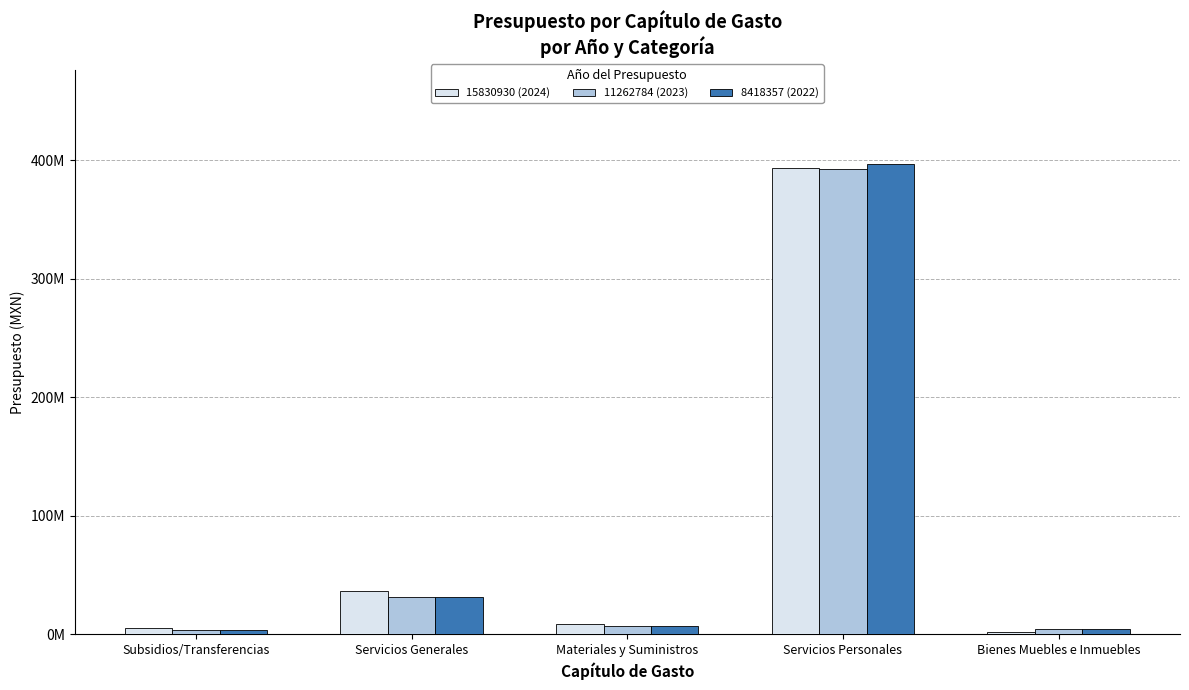

What are all the series names shown in the legend?

15830930 (2024), 11262784 (2023), 8418357 (2022)